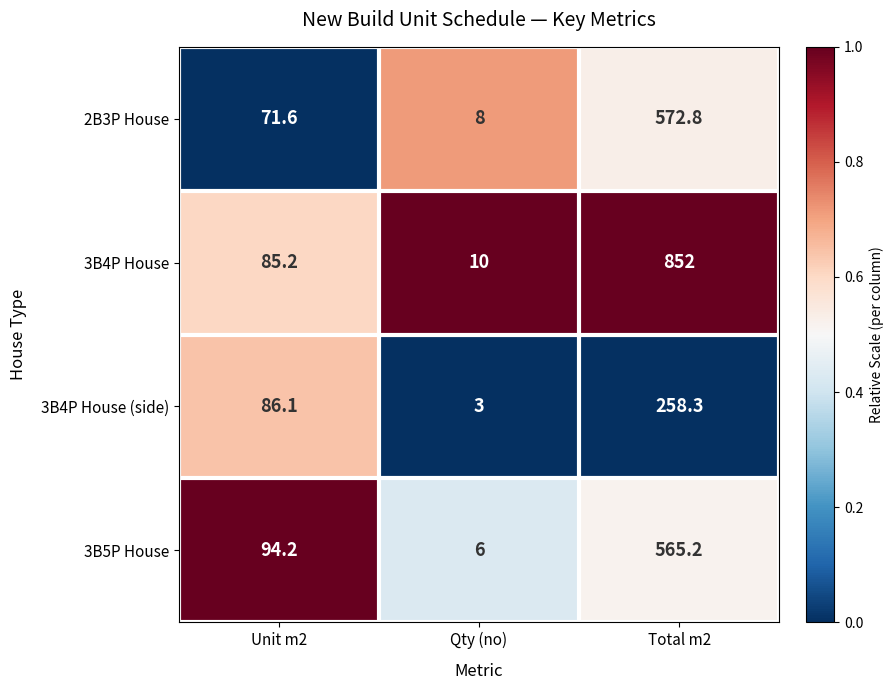

Which series has the largest total across all categories?

3B4P House